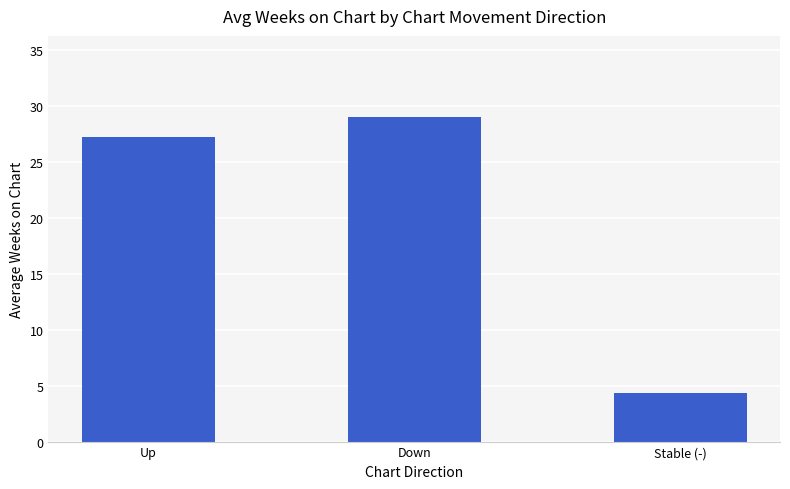

Rank the categories by value from lowest to highest.

Stable (-), Up, Down